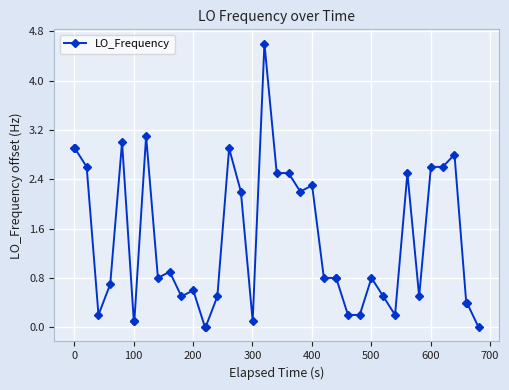

True or false: there are more than 1 points higher than both neighbors.

True